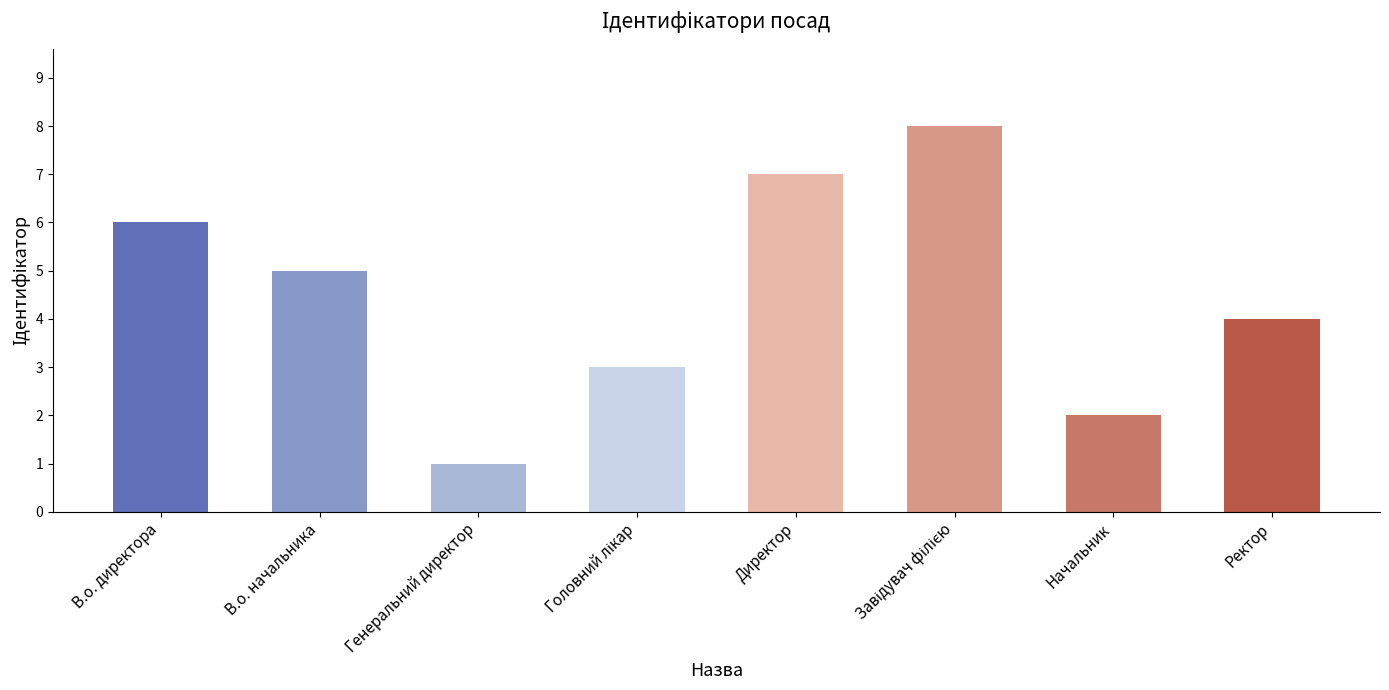

What is the label of the 2nd bar from the right?

Начальник